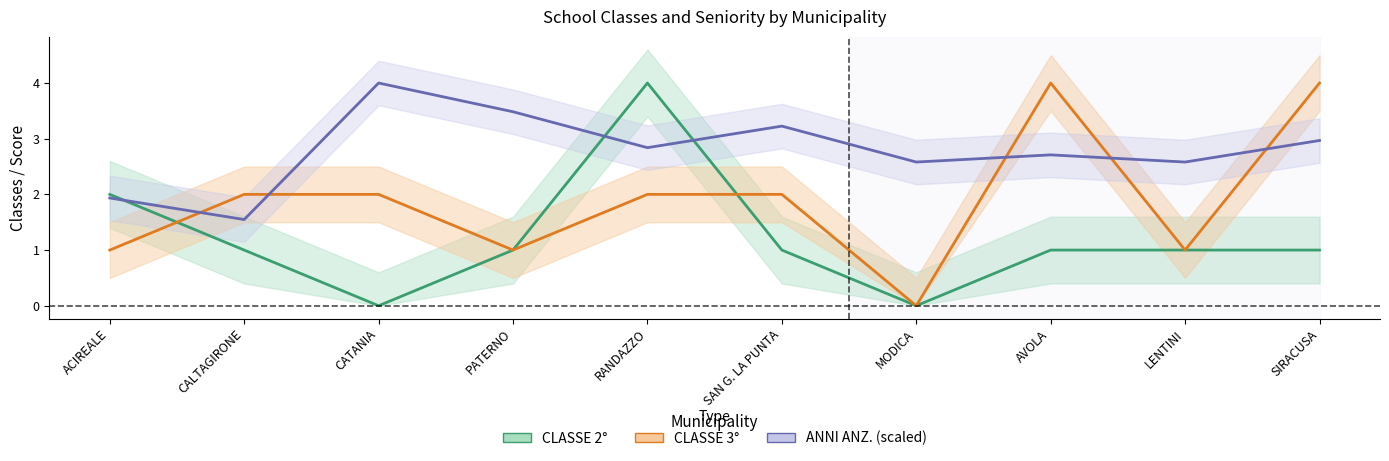

Which has a higher value, SAN G. LA PUNTA or CALTAGIRONE?

SAN G. LA PUNTA